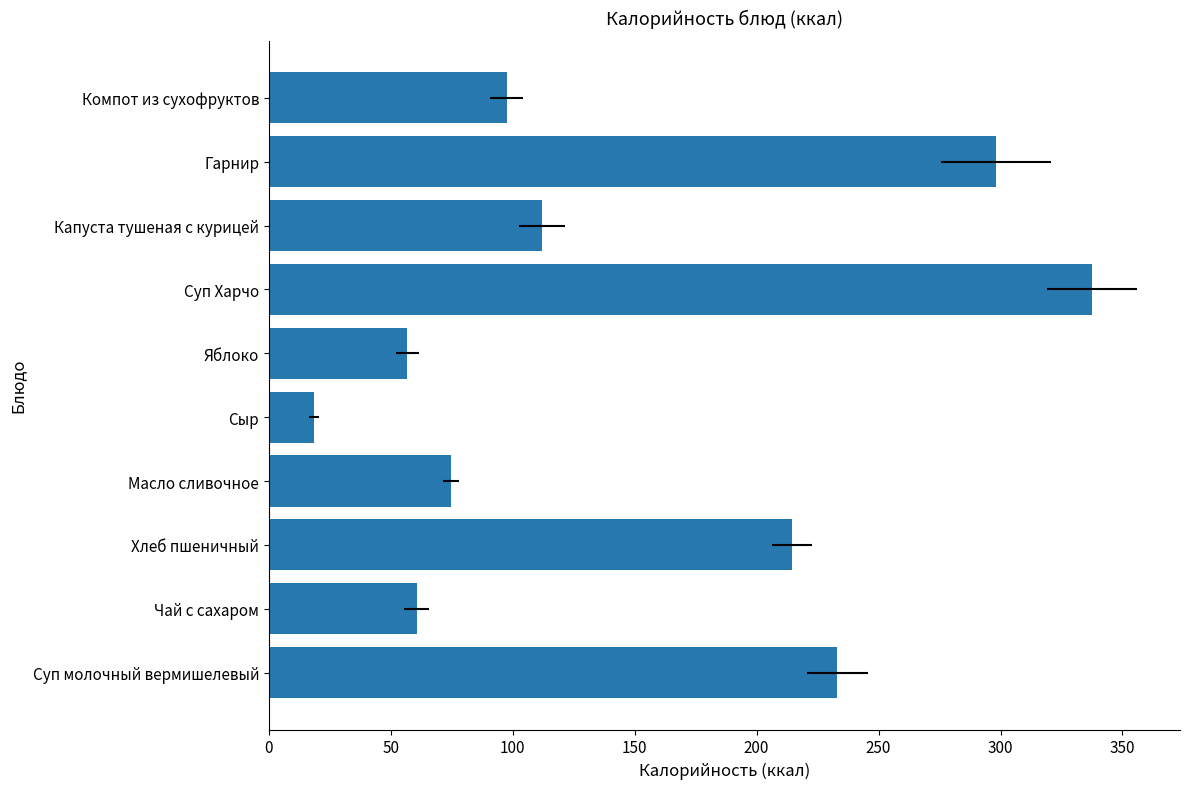

The chart shows a value of 60.7 at Чай с сахаром. True or false?

True